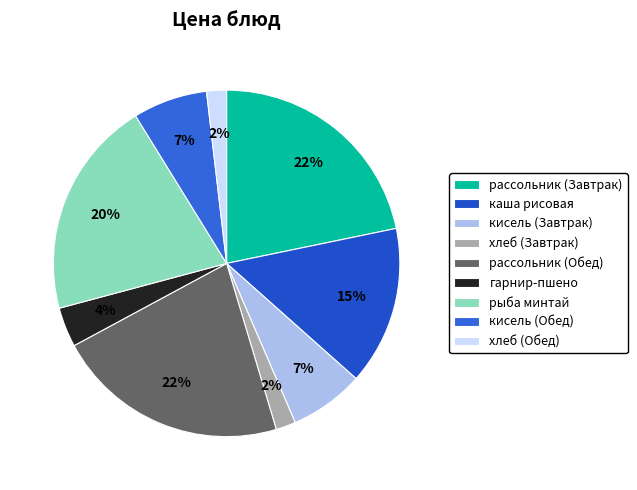

What percentage is NOT represented by кисель (Обед)?

93.1%